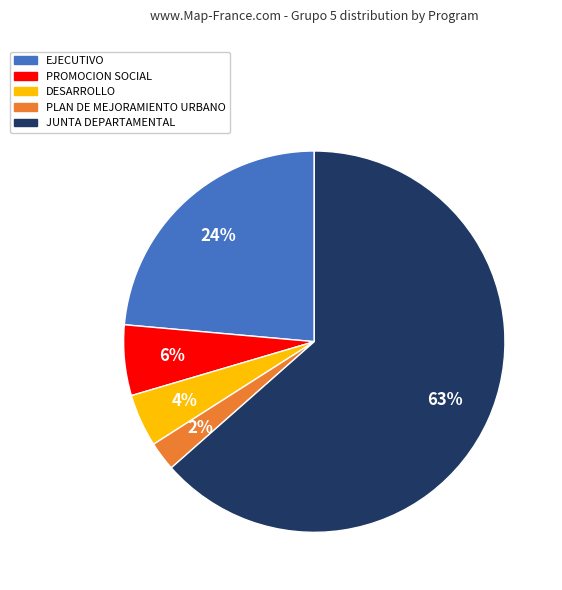

Which has a higher value, JUNTA DEPARTAMENTAL or EJECUTIVO?

JUNTA DEPARTAMENTAL